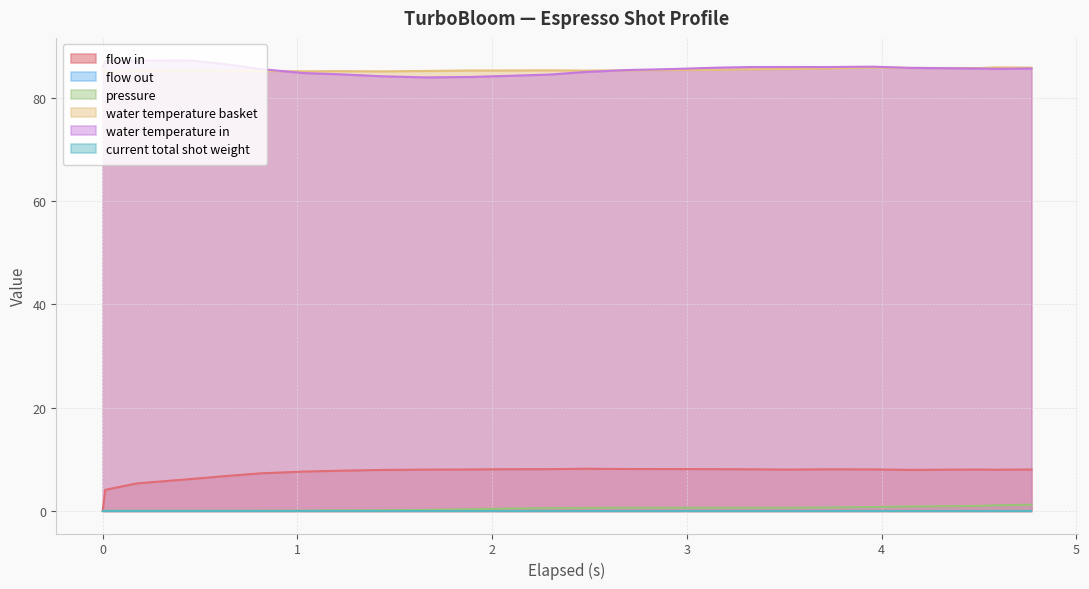

What is the value of the flow_in point at the 13th from the left?

8.1